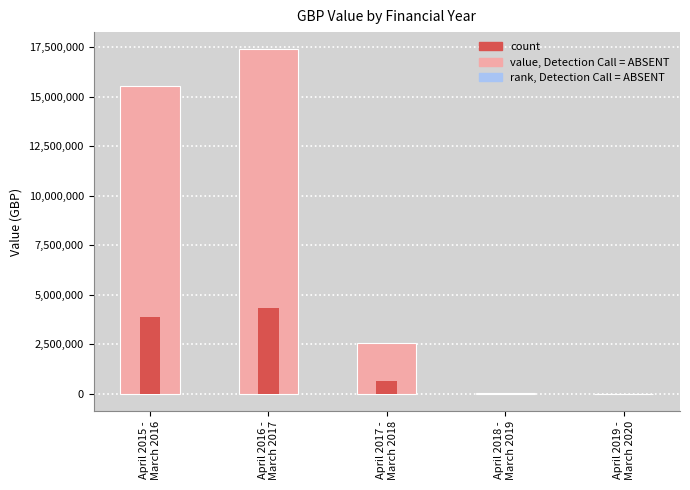

Which category has the highest value across all series?

April 2016 -
March 2017